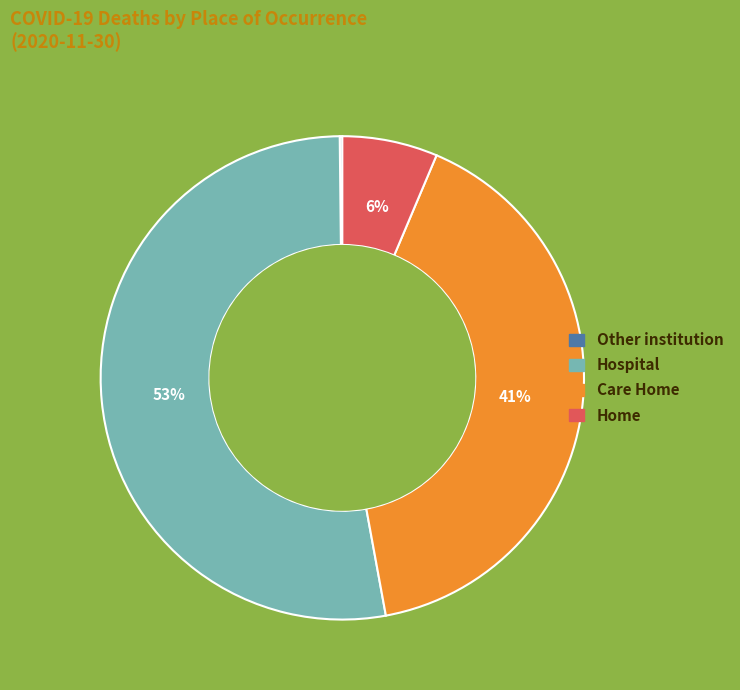

What is the largest slice in the pie chart?

Hospital